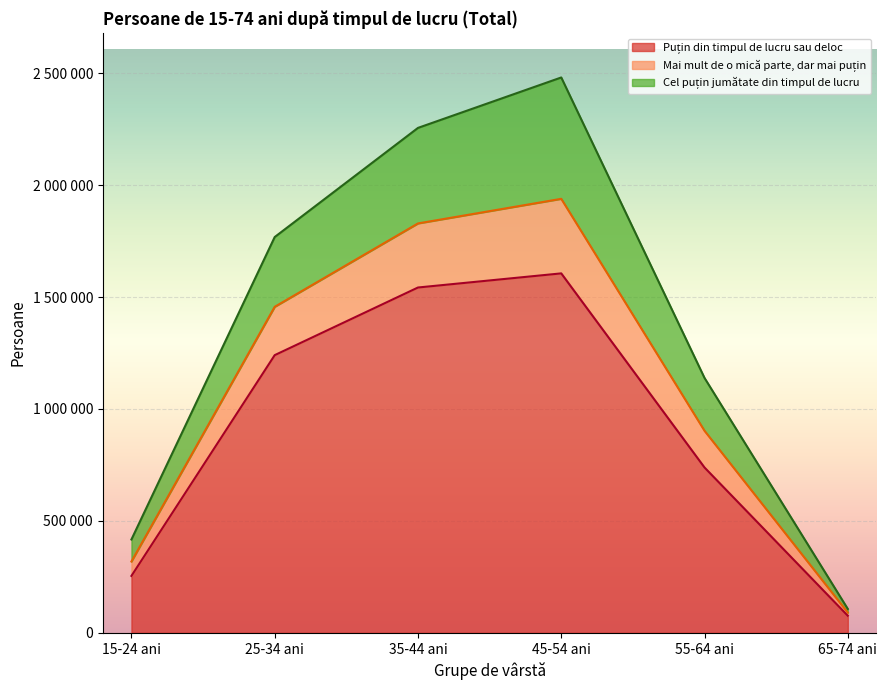

The value of Mai mult de o mică parte, dar mai puțin at 55-64 ani is 902496. True or false?

True